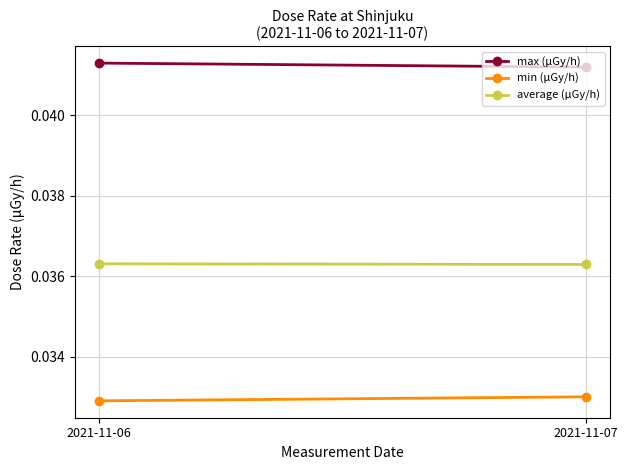

Is this an area chart (filled region under the line)?

No